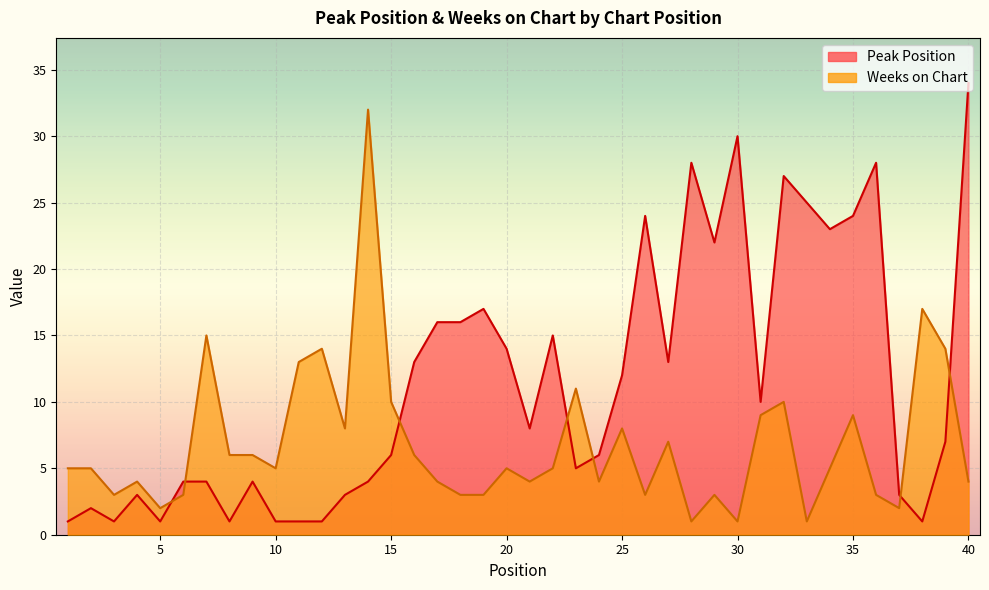

How many lines are shown in the chart?

2